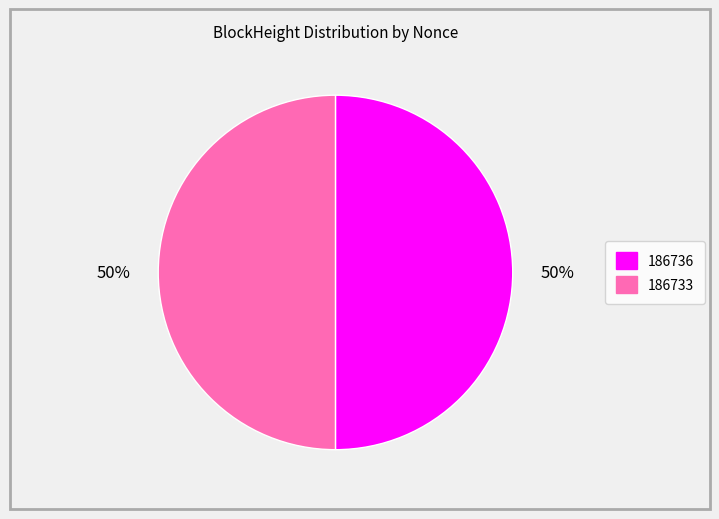

Do 186736 and 186733 together represent more than half of the pie?

Yes